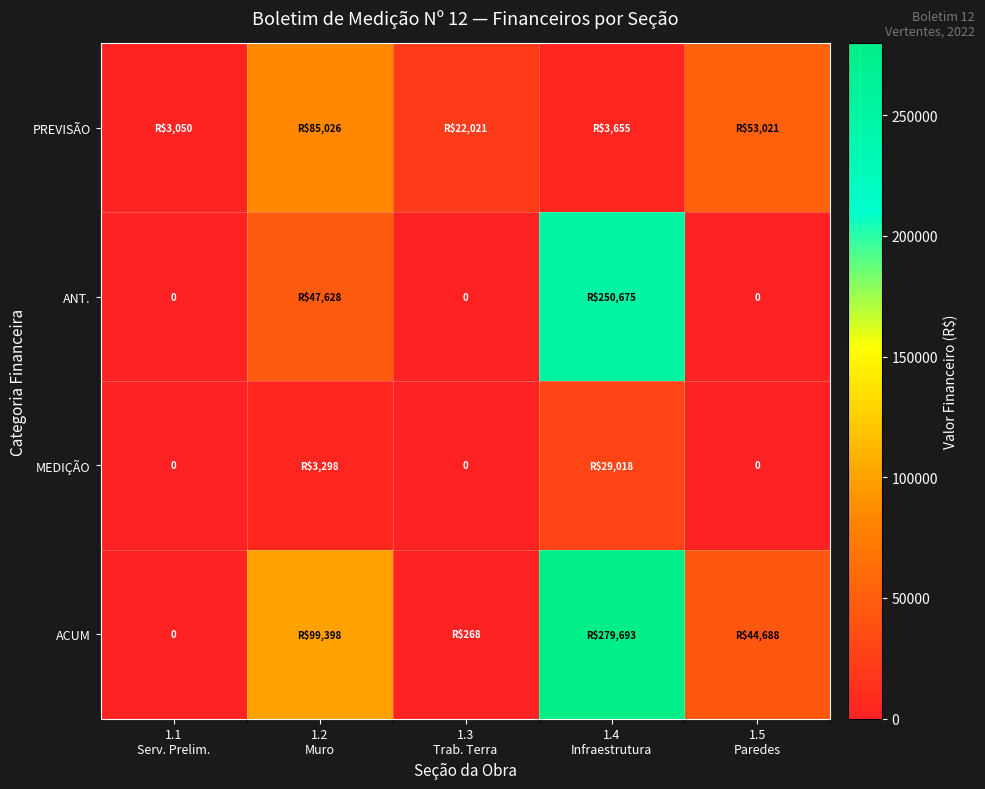

What is the total value across all series at 1.4
Infraestrutura?

563040.4